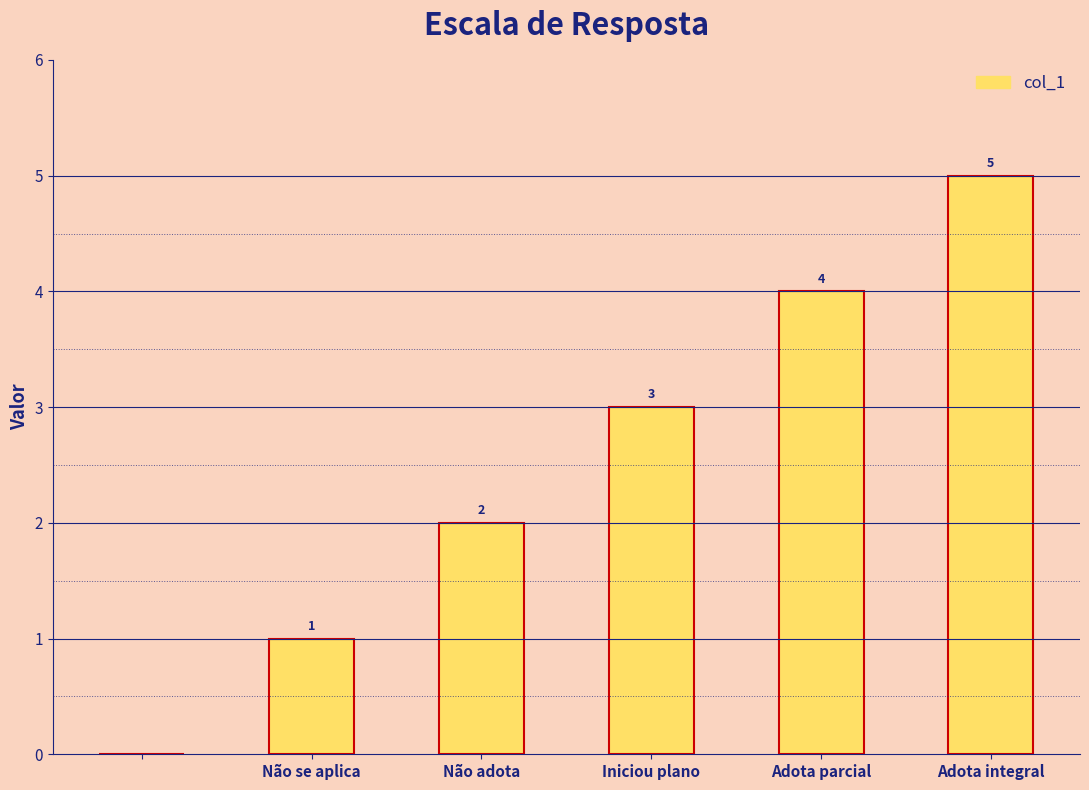

How many values are between 1 and 4?

4